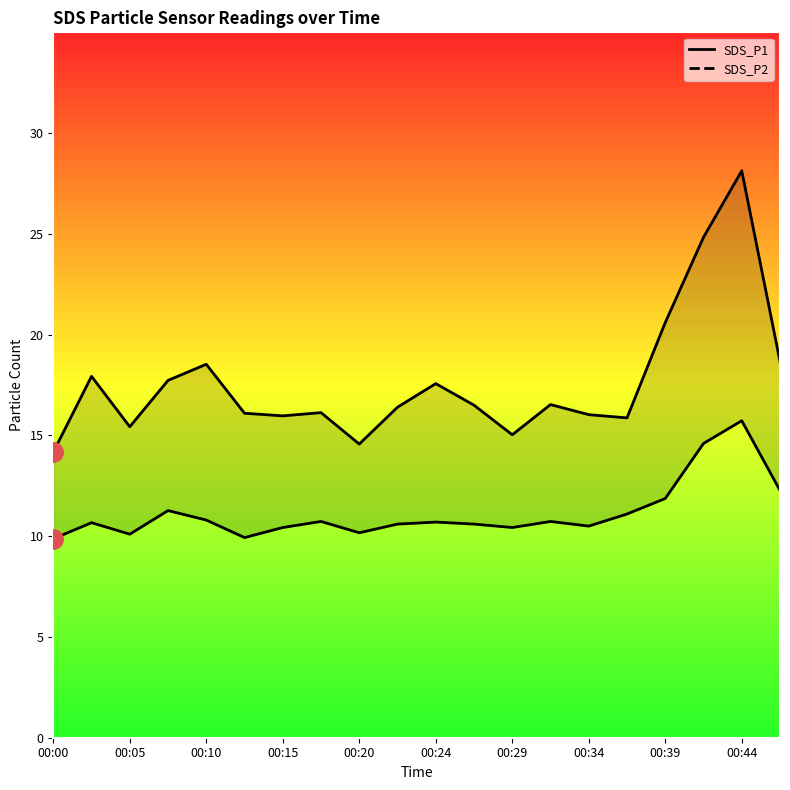

Rank the series by their maximum value, from highest to lowest.

SDS_P1, SDS_P2